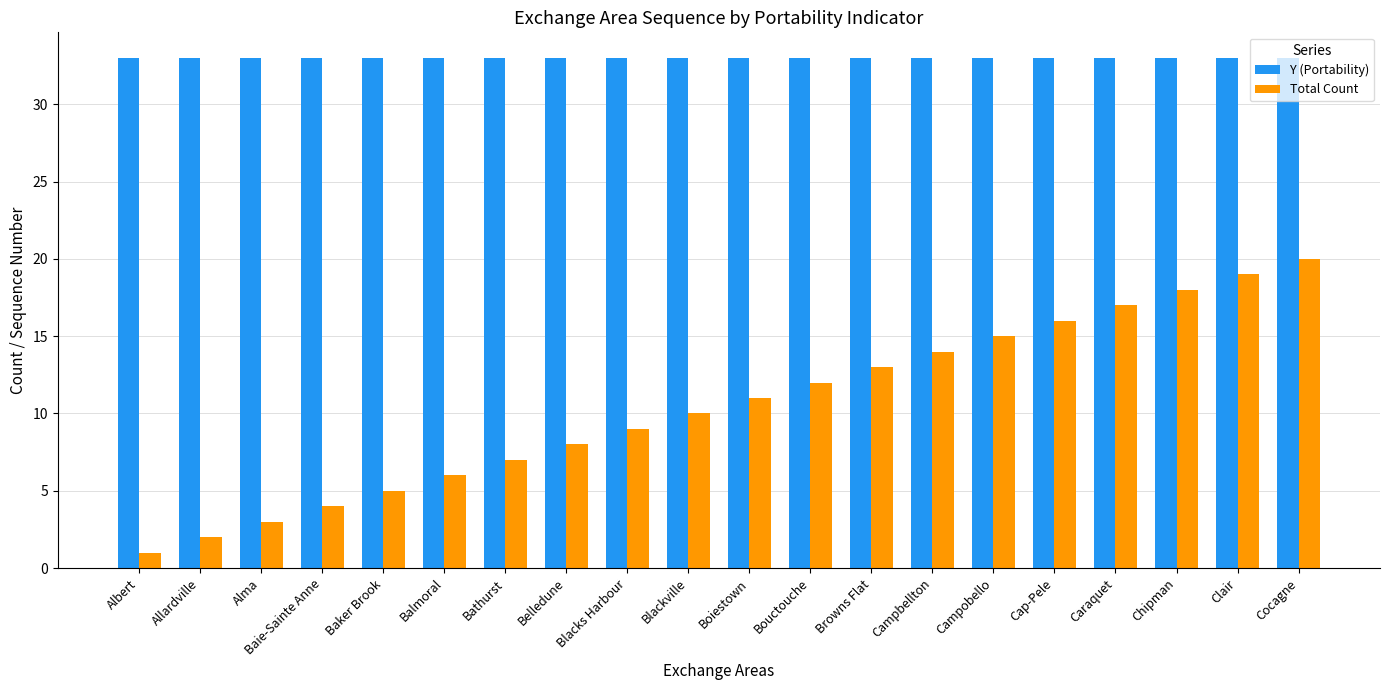

Which series has the largest total across all categories?

Y (Portability)